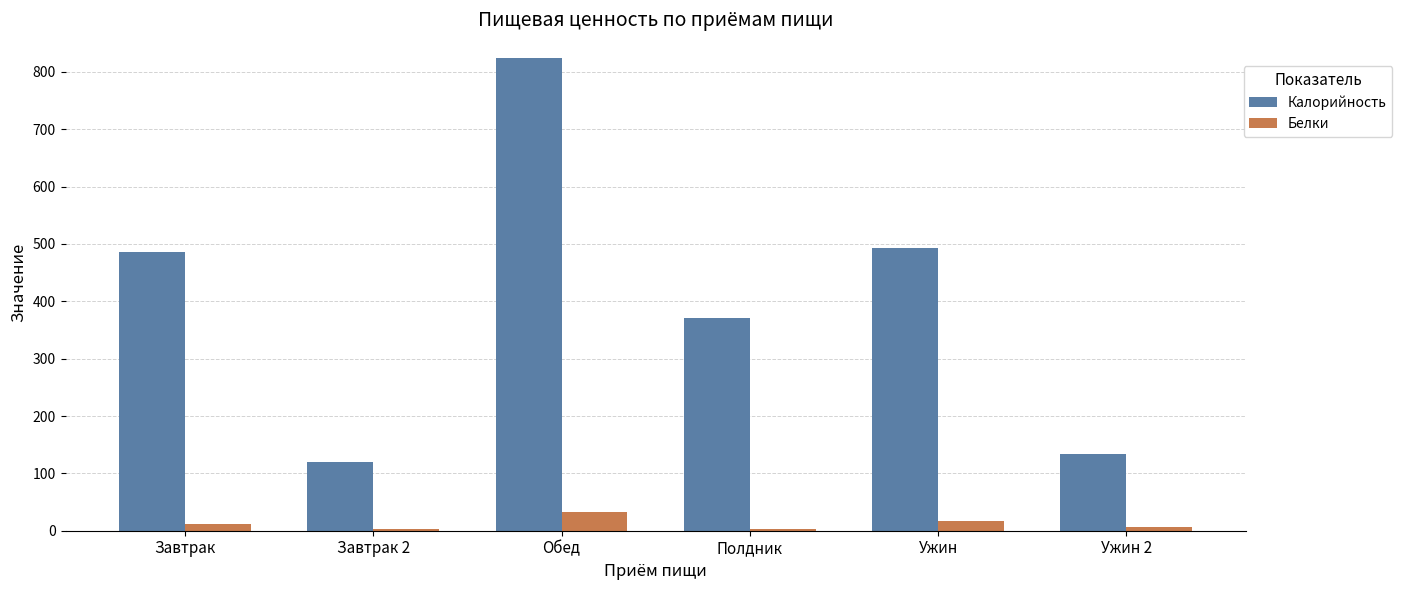

Which series has the largest total across all categories?

Калорийность